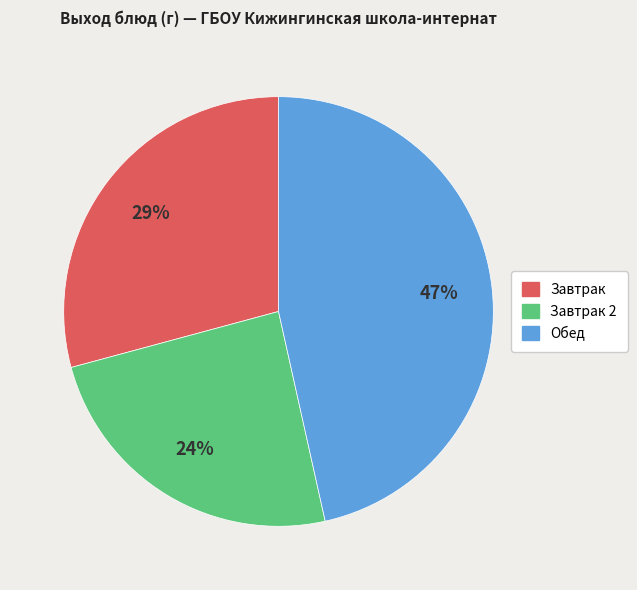

Does any single category account for the majority?

No